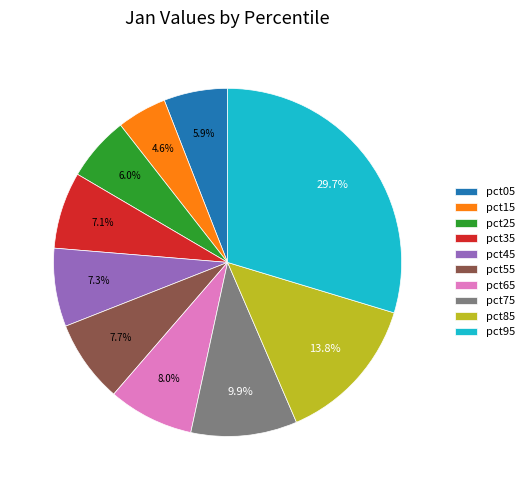

Between pct95 and pct55, which is larger?

pct95